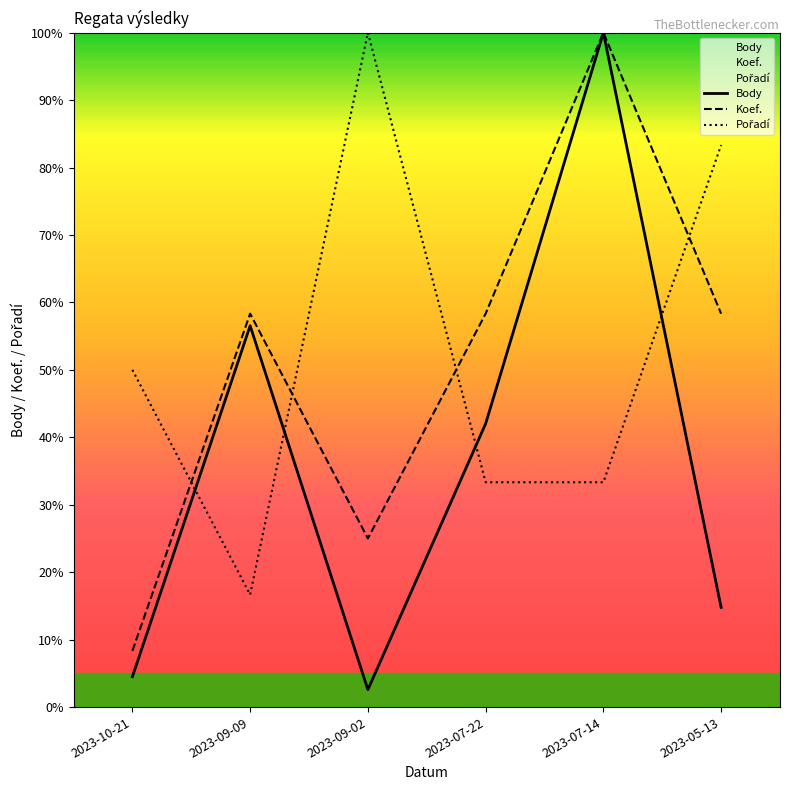

True or false: Body and Koef. intersect in this chart.

False